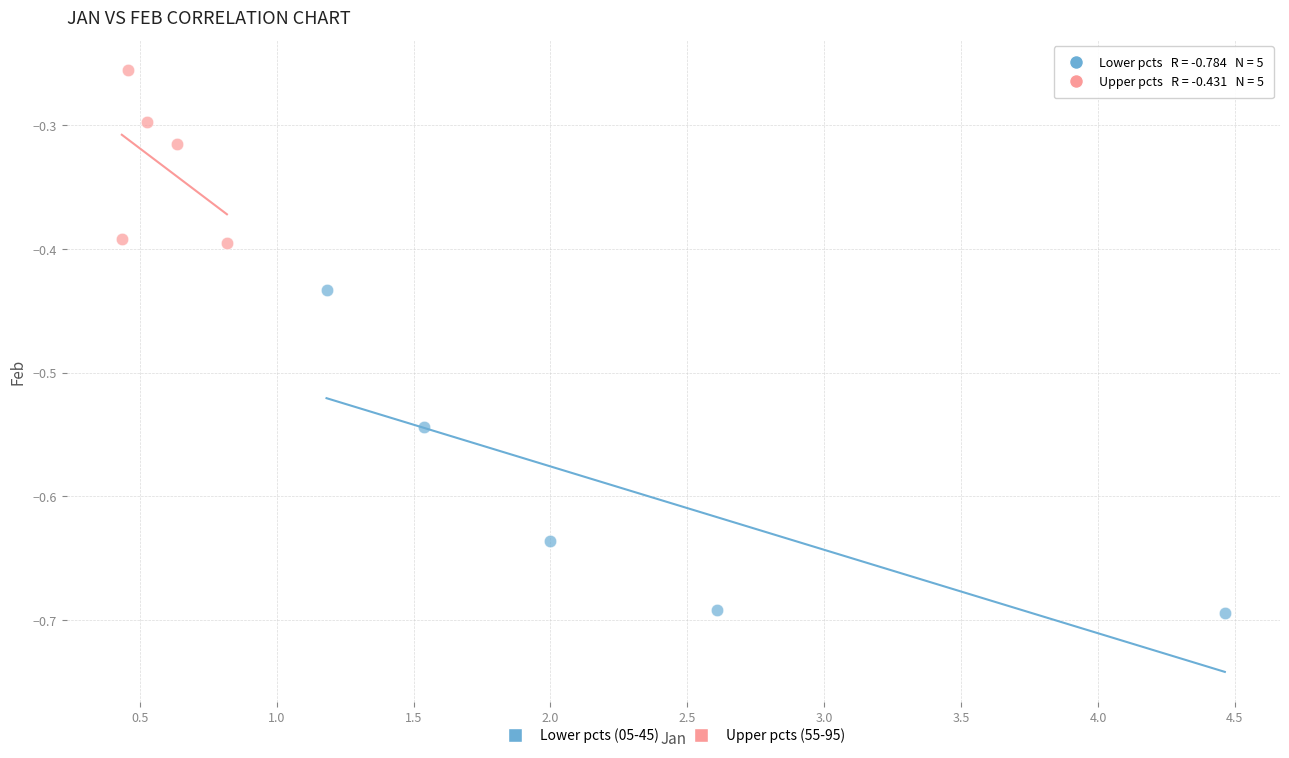

Which series has the widest spread of Y values?

Lower pcts (05-45)